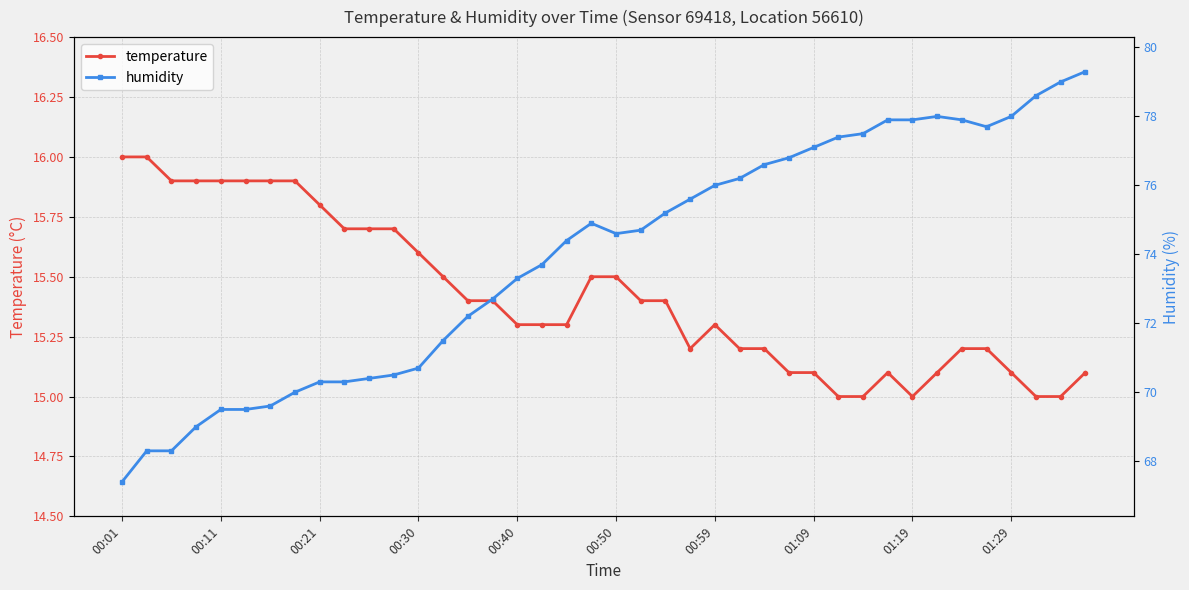

What is the average value of the temperature series?

15.4